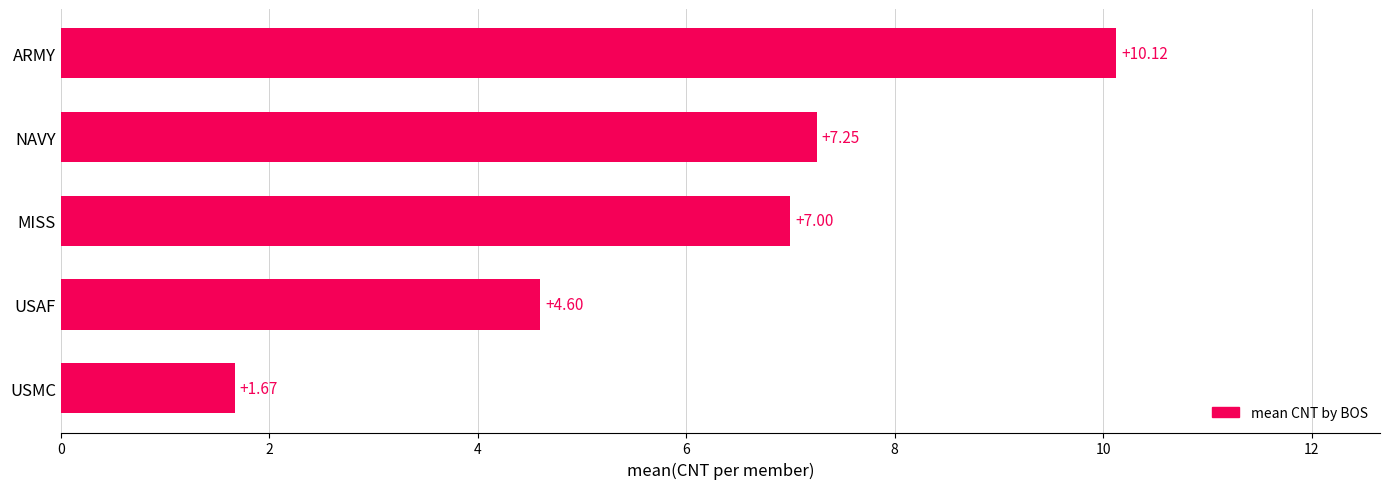

Which category has the highest value across all series?

ARMY